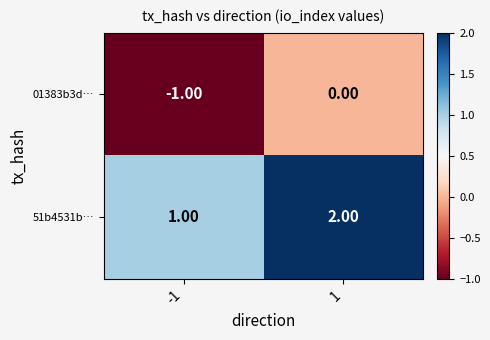

List the series in order of their peak value, highest first.

51b4531b…, 01383b3d…